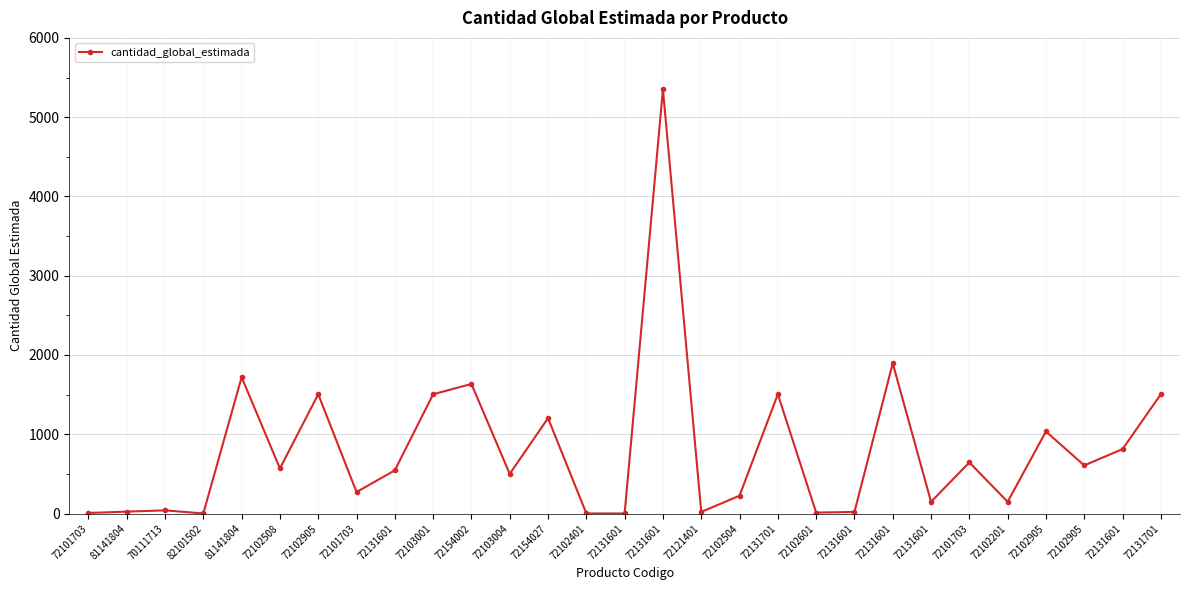

Reading left to right, what are all the values shown in this chart?

72101703=7.2	81141804=24.0	70111713=40.0	82101502=1.0	81141804=1720.0	72102508=568.8	72102905=1505.0	72101703=271.1	72131601=544.8	72103001=1505.0	72154002=1634.4	72103004=500.0	72154027=1204.0	72102401=1.0	72131601=1.0	72131601=5352.0	72121401=20.0	72102504=225.3	72131701=1505.0	72102601=12.0	72131601=20.0	72131601=1895.4	72131601=148.0	72101703=645.0	72102201=148.0	72102905=1035.1	72102905=607.0	72131601=813.1	72131701=1505.0